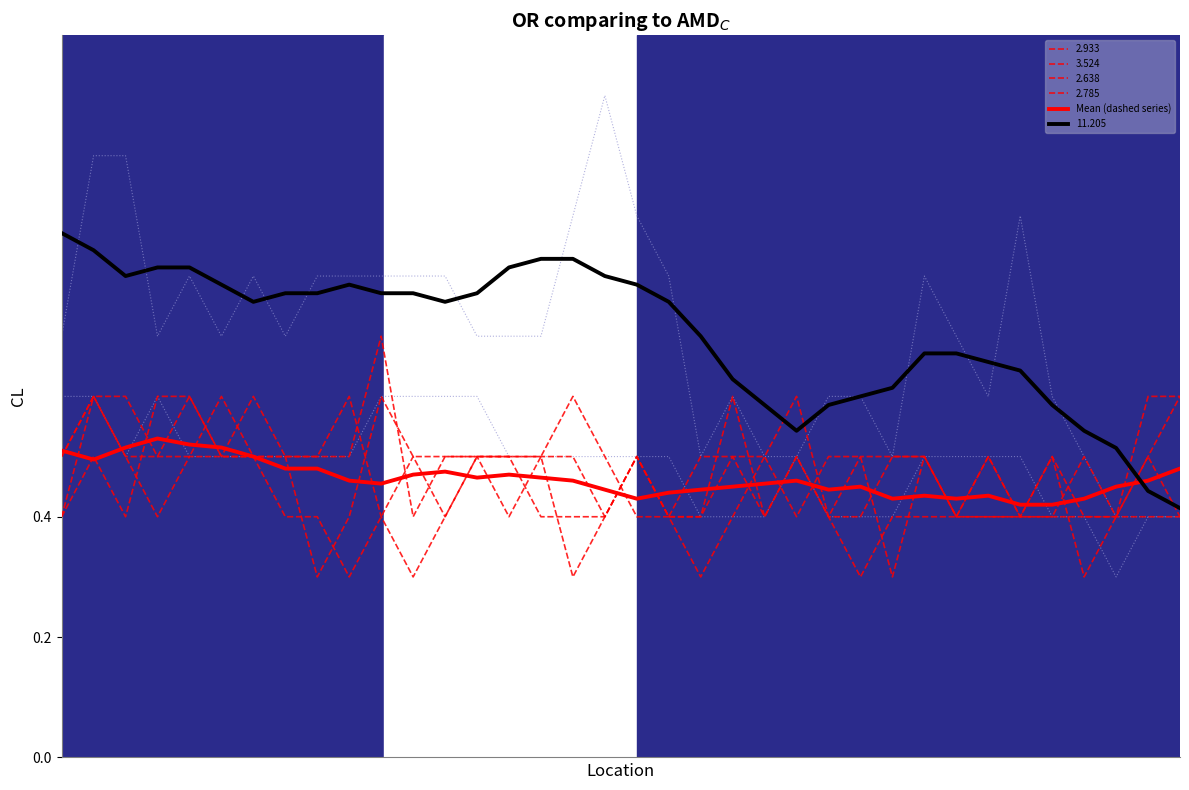

What is the value of the 1st point from the left?

0.5